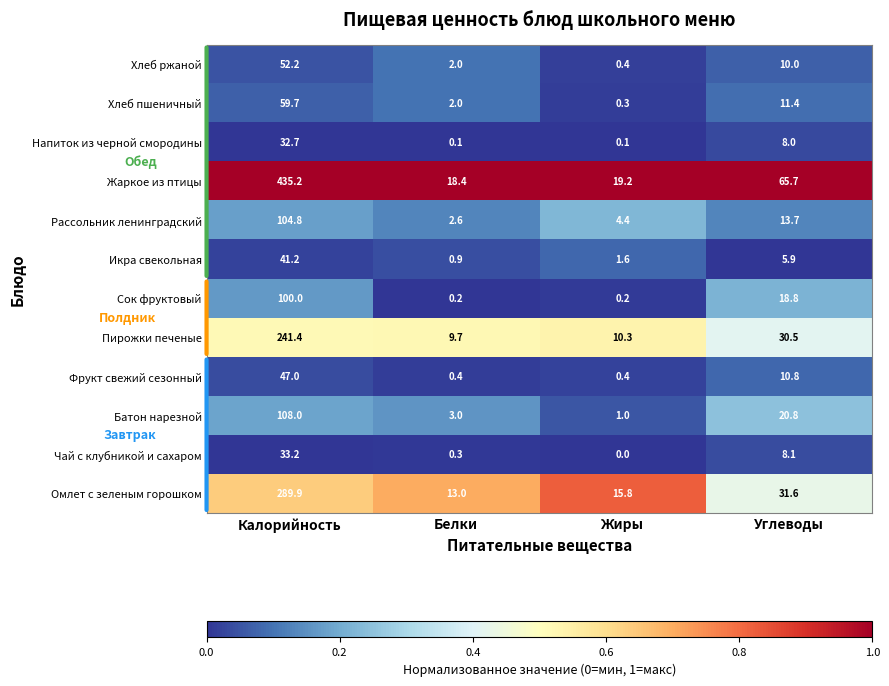

How many data points does each series have?

4